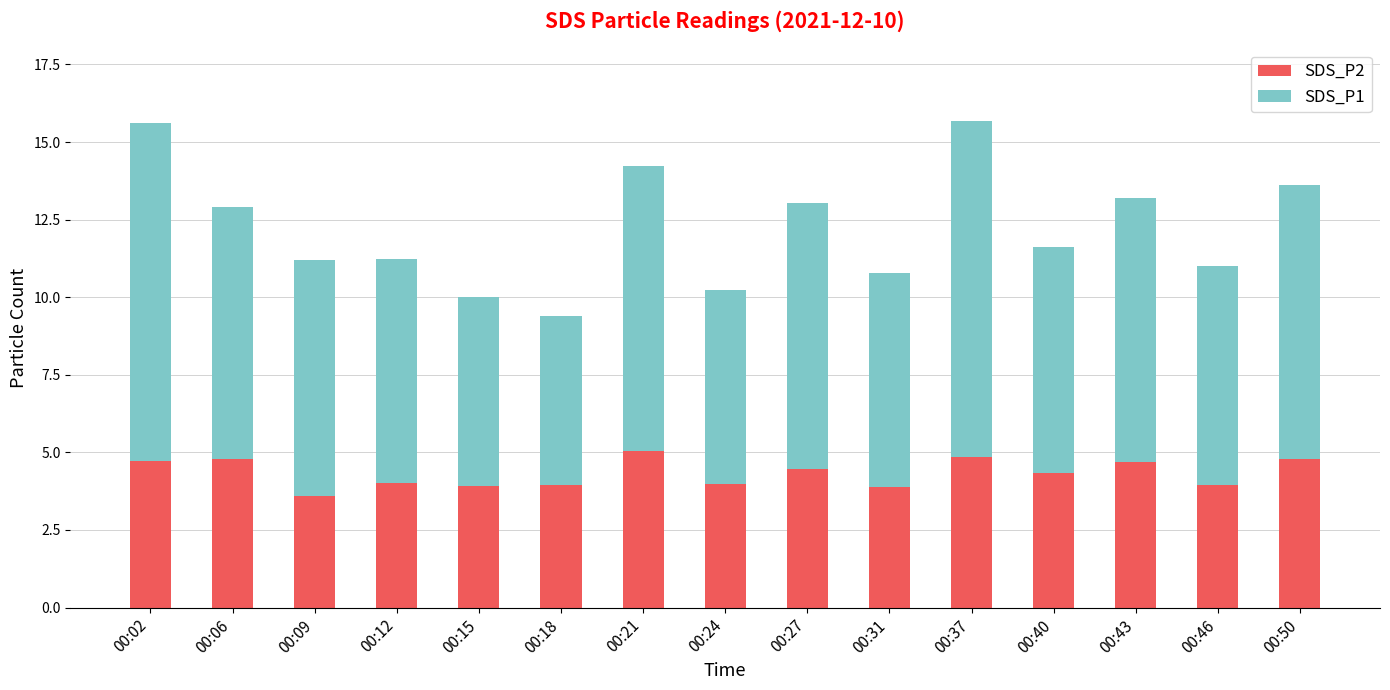

What is the minimum value for SDS_P2?

3.6